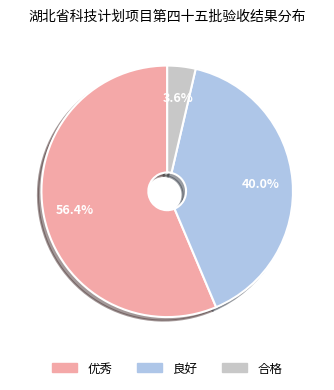

How many segments does this pie chart have?

3